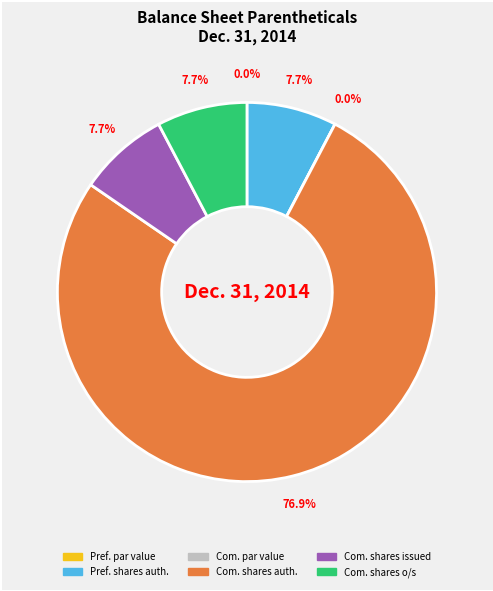

Which category has the biggest portion of the pie?

Common Stock, shares authorized